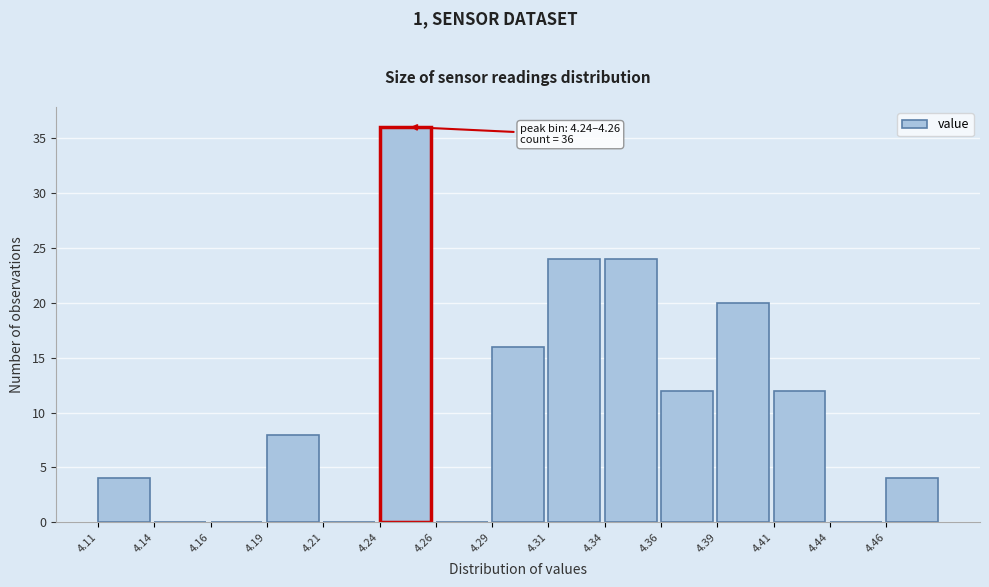

Reading left to right, list all the values displayed in this chart.

4.11=4	4.14=0	4.16=0	4.19=8	4.21=0	4.24=36	4.26=0	4.29=16	4.31=24	4.34=24	4.36=12	4.39=20	4.41=12	4.44=0	4.46=4